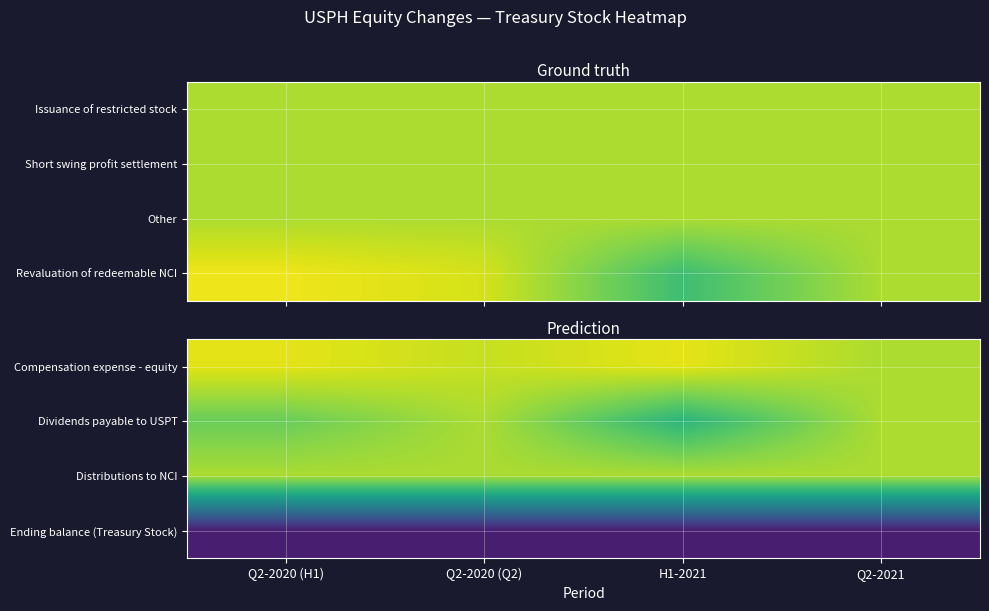

True or false: Distributions to NCI has a value of 0 at Q2-2021.

True